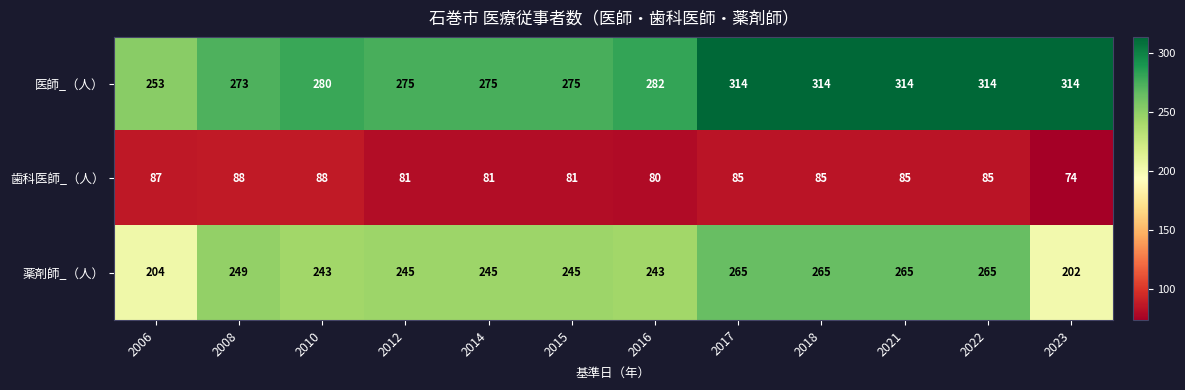

What is the spread (max minus min) of values at 2017?

229